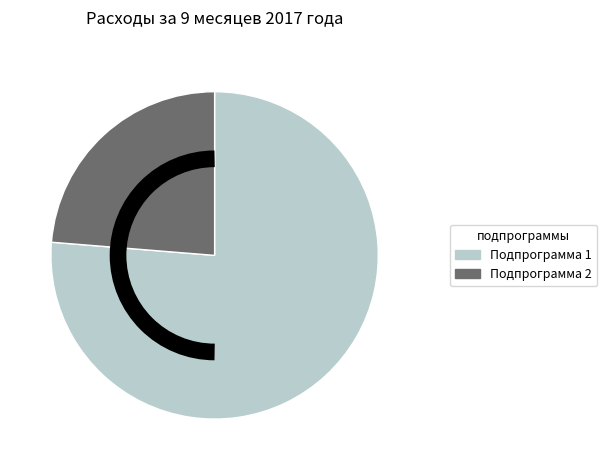

Which slice is the smallest?

Подпрограмма 2